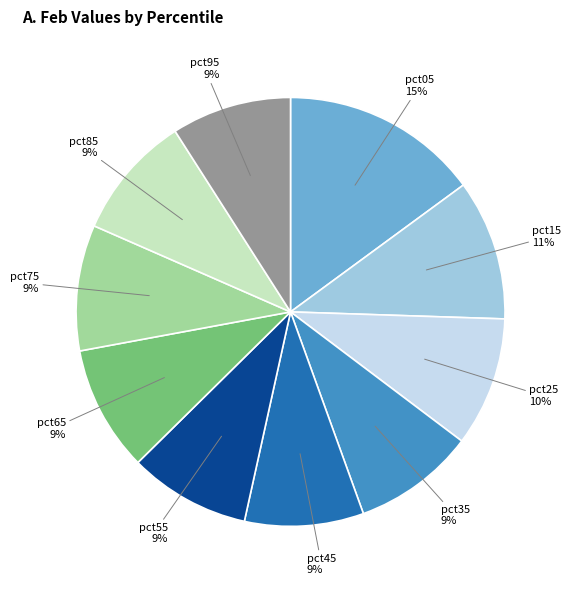

Is there a majority slice in this chart?

No